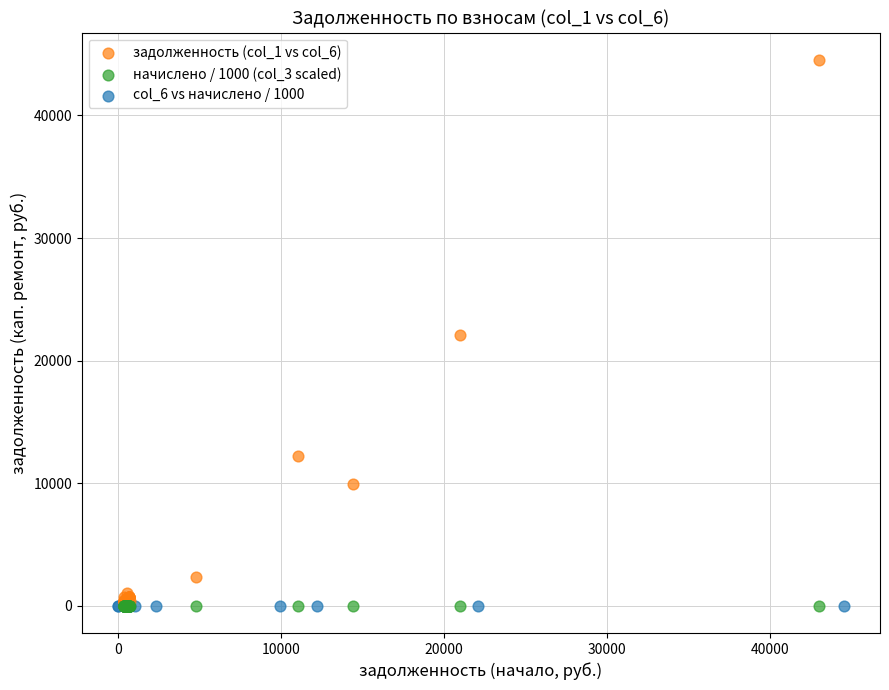

Which series has the largest Y range (max minus min)?

задолженность (col_1 vs col_6)